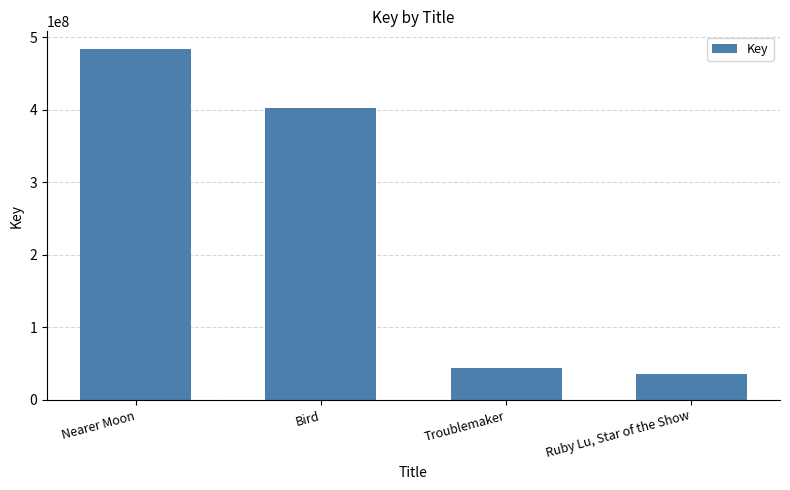

What value does the data have at Ruby Lu, Star of the Show?

36103072